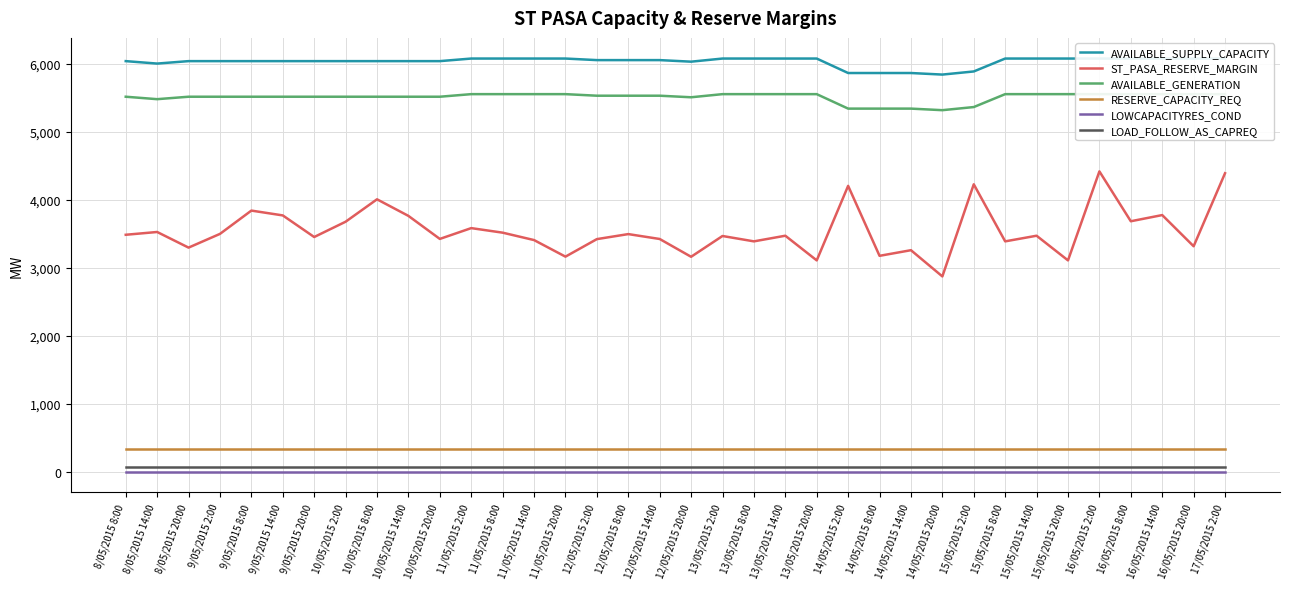

True or false: ST_PASA_RESERVE_MARGIN and AVAILABLE_SUPPLY_CAPACITY intersect in this chart.

False